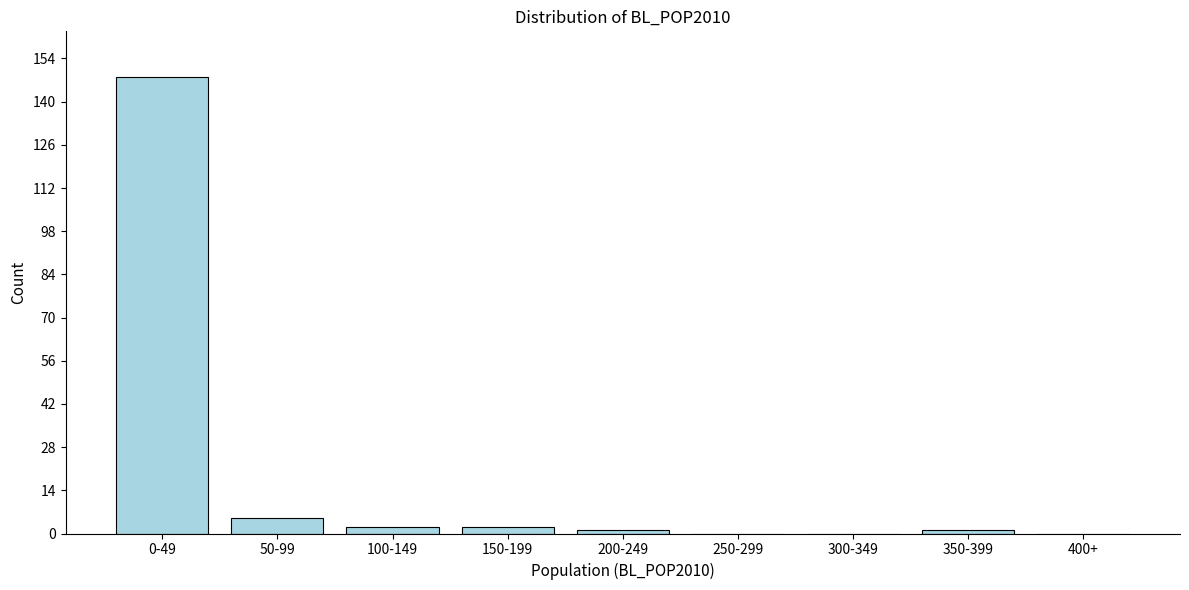

Reading left to right, list all the values displayed in this chart.

0-49=148	50-99=5	100-149=2	150-199=2	200-249=1	250-299=0	300-349=0	350-399=1	400+=0